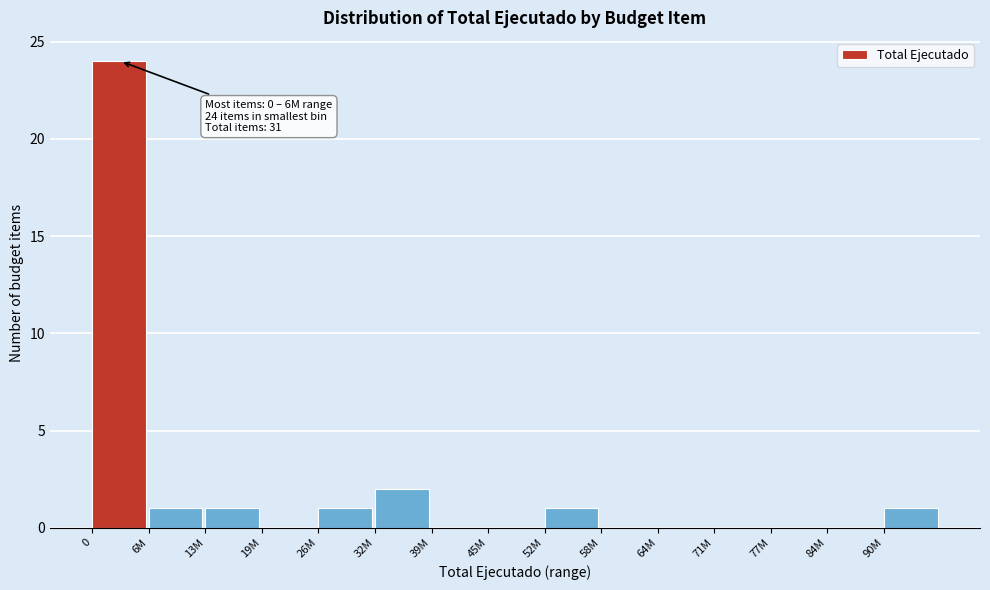

Reading left to right, transcribe all the data shown in this chart.

0=24	6M=1	13M=1	19M=0	26M=1	32M=2	39M=0	45M=0	52M=1	58M=0	64M=0	71M=0	77M=0	84M=0	90M=1